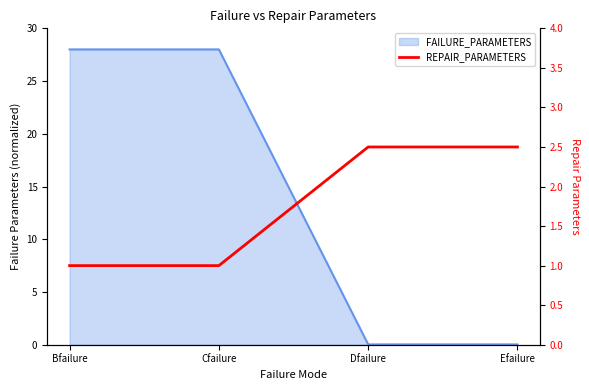

At which label is the value closest to 1?

Bfailure